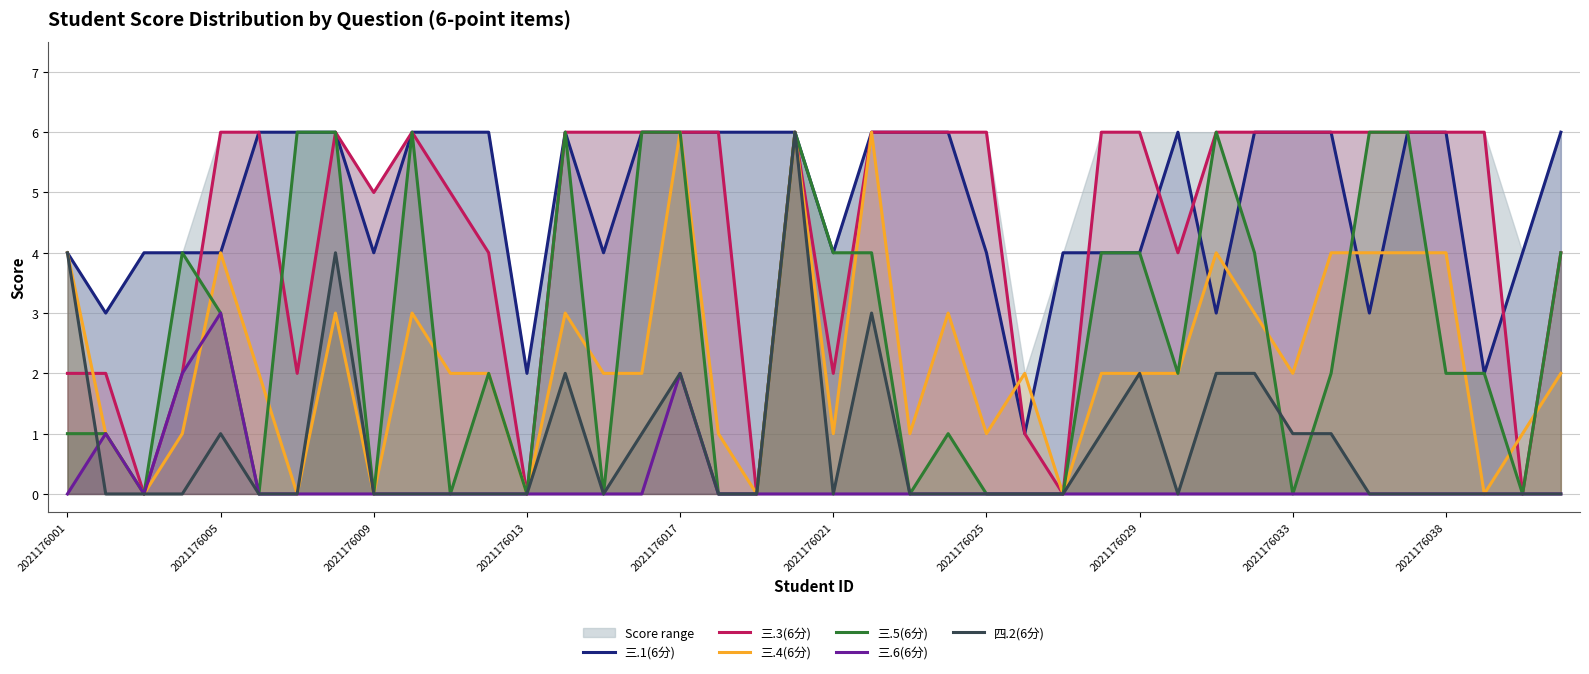

Which series ends up on top after the final intersection of 三.3(6分) and 三.1(6分)?

三.1(6分)